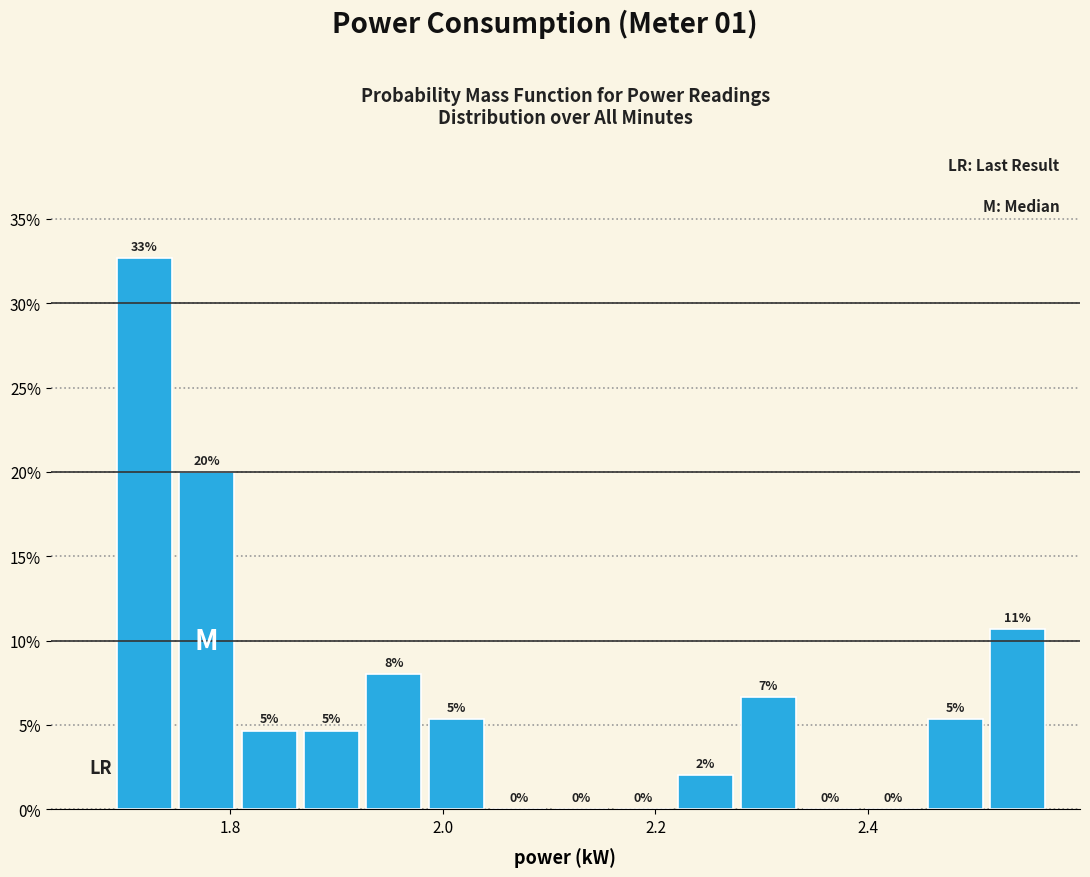

Around what value on the x-axis is the tallest bar? Give the approximate position of its centre, as read against the axis.

1.72